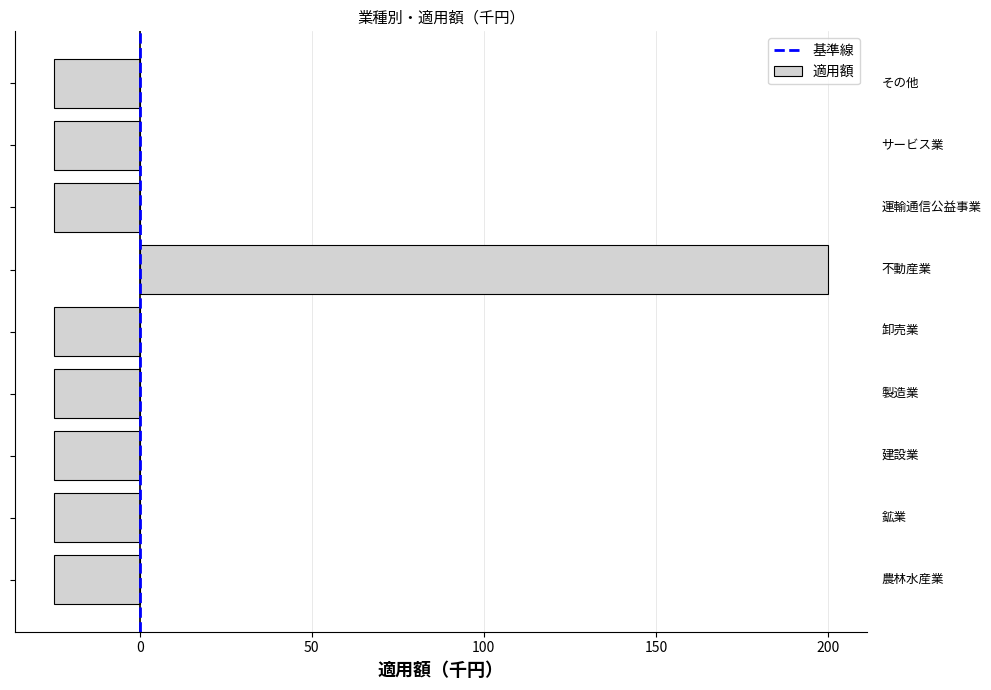

Reading bottom to top, what are all the values shown in this chart?

-25	-25	-25	-25	-25	200	-25	-25	-25